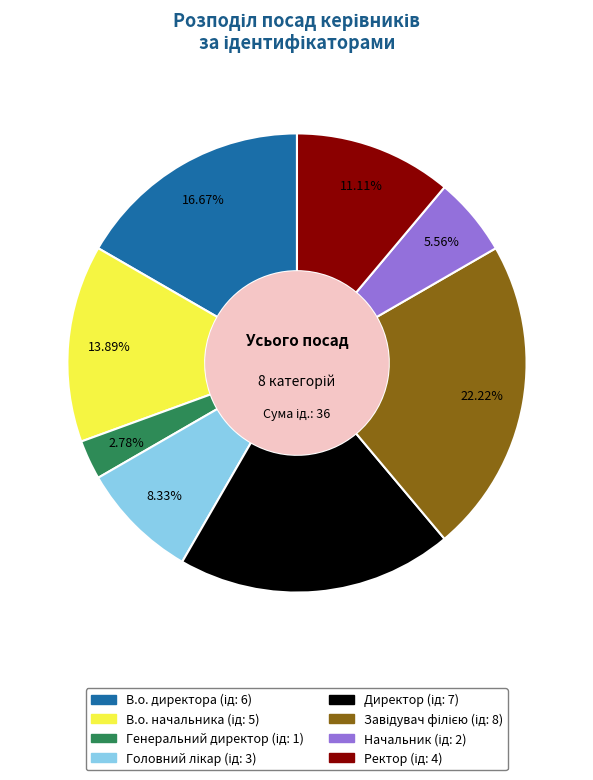

Does any single category account for the majority?

No